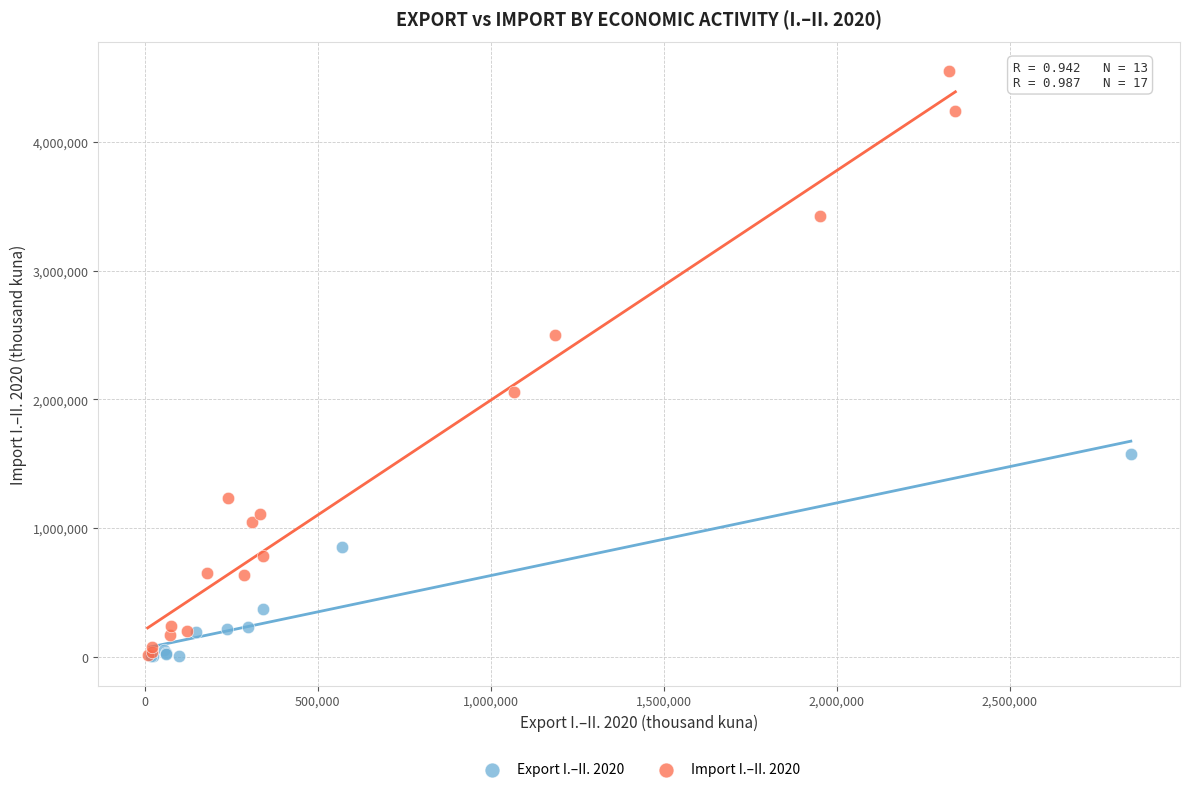

Which series reaches the maximum Y coordinate?

Import I.–II. 2020